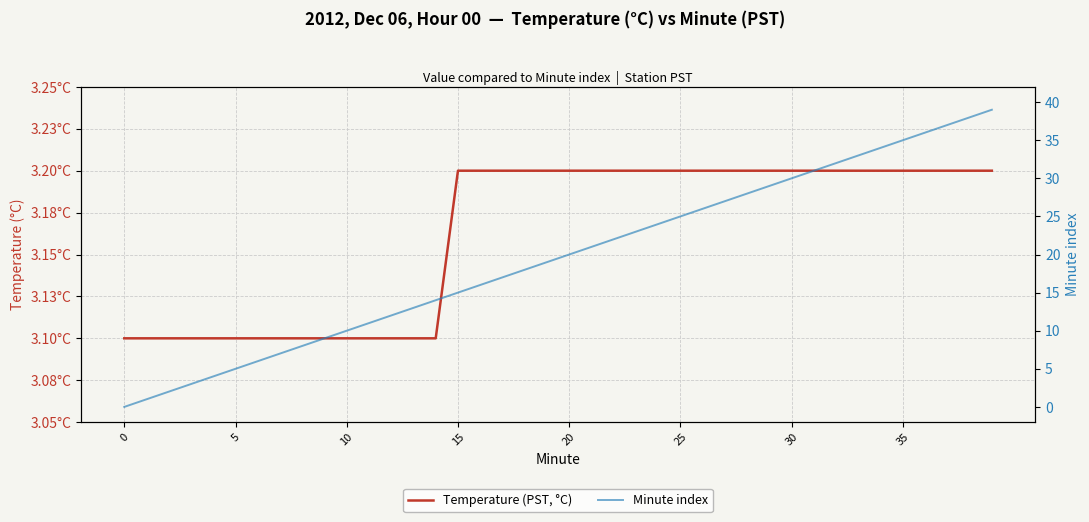

Reading left to right, extract all data points from this chart.

Temperature (PST, °C): 3.1	3.1	3.1	3.1	3.1	3.1	3.1	3.1	3.1	3.1	3.1	3.1	3.1	3.1	3.1	3.2	3.2	3.2	3.2	3.2	3.2	3.2	3.2	3.2	3.2	3.2	3.2	3.2	3.2	3.2	3.2	3.2	3.2	3.2	3.2	3.2	3.2	3.2	3.2	3.2
Minute index: 0.0	1.0	2.0	3.0	4.0	5.0	6.0	7.0	8.0	9.0	10.0	11.0	12.0	13.0	14.0	15.0	16.0	17.0	18.0	19.0	20.0	21.0	22.0	23.0	24.0	25.0	26.0	27.0	28.0	29.0	30.0	31.0	32.0	33.0	34.0	35.0	36.0	37.0	38.0	39.0